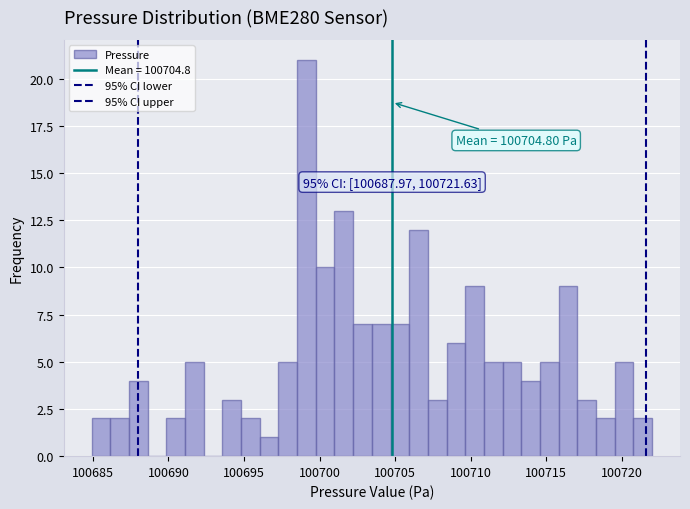

Read against the x-axis, roughly where is the centre of the tallest bar?

100699.0